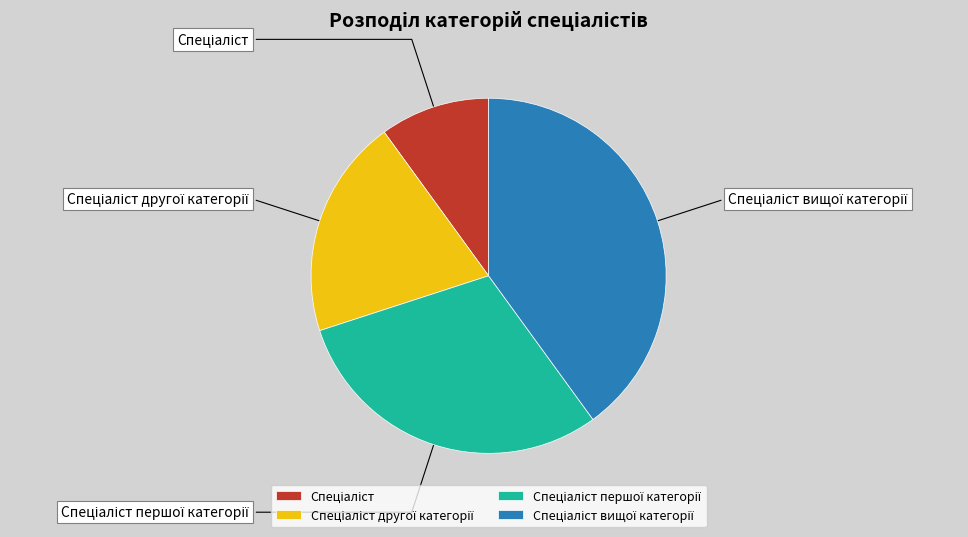

Is there a majority slice in this chart?

No